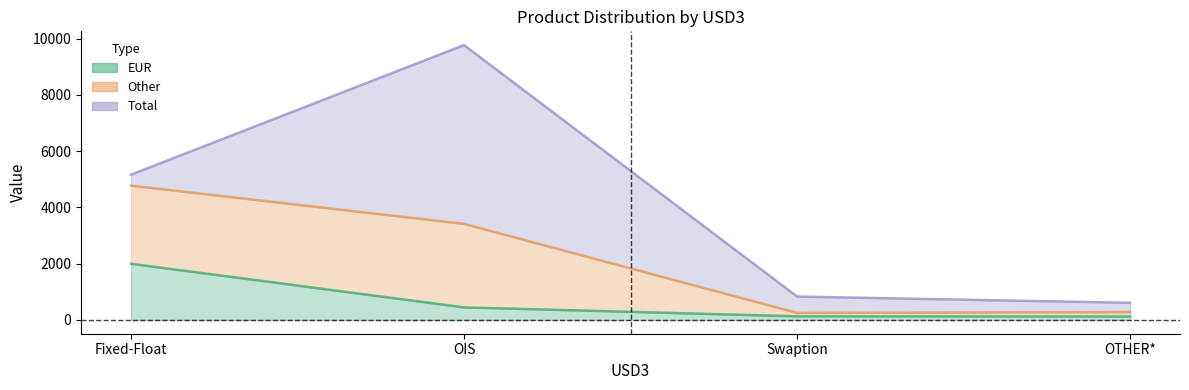

True or false: EUR and Total intersect in this chart.

False